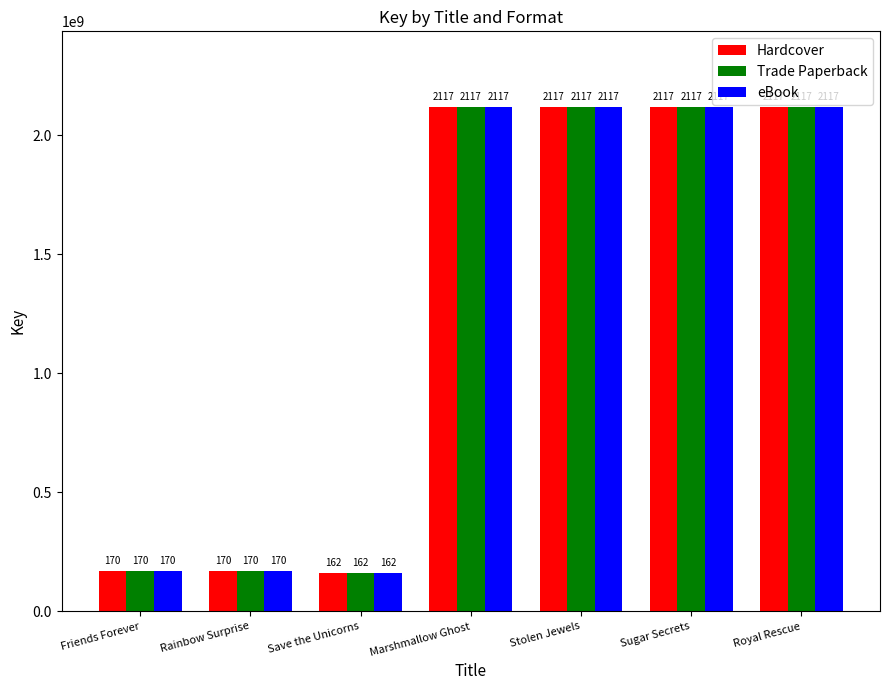

What is the maximum value shown in the chart?

2117782815